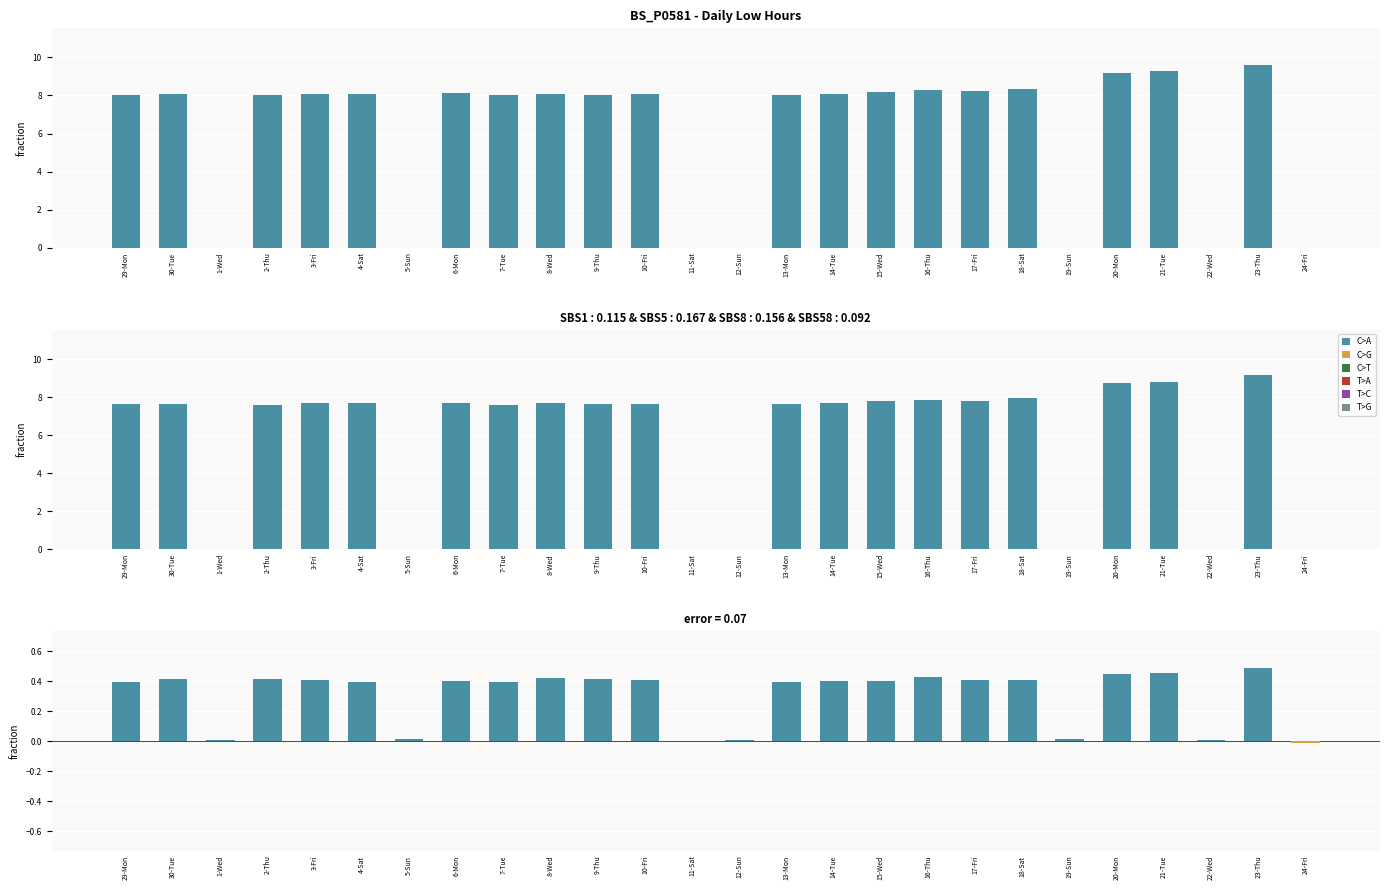

Is the value of Low (Hours) at 1-Wed greater than the value of Low (Hours) (pos) at 7-Tue?

No